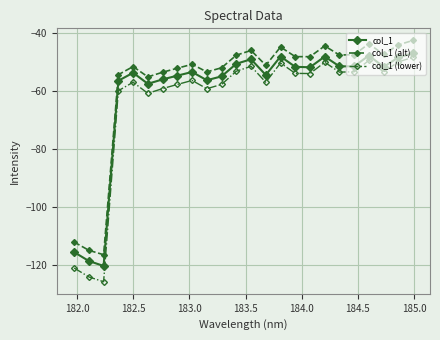

Which series has the largest range (max minus min)?

col_1 (lower)